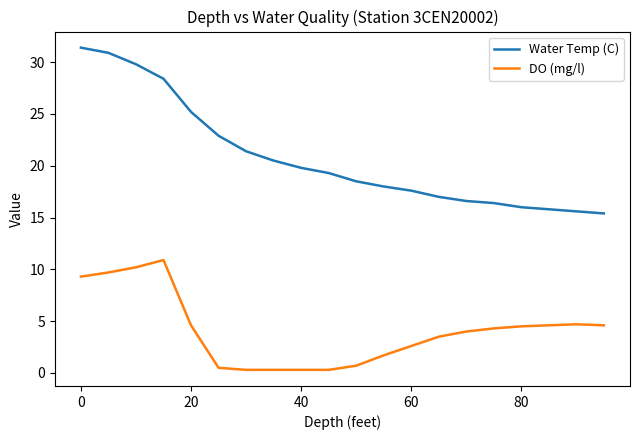

True or false: DO (mg/l) and Water Temp (C) intersect in this chart.

False